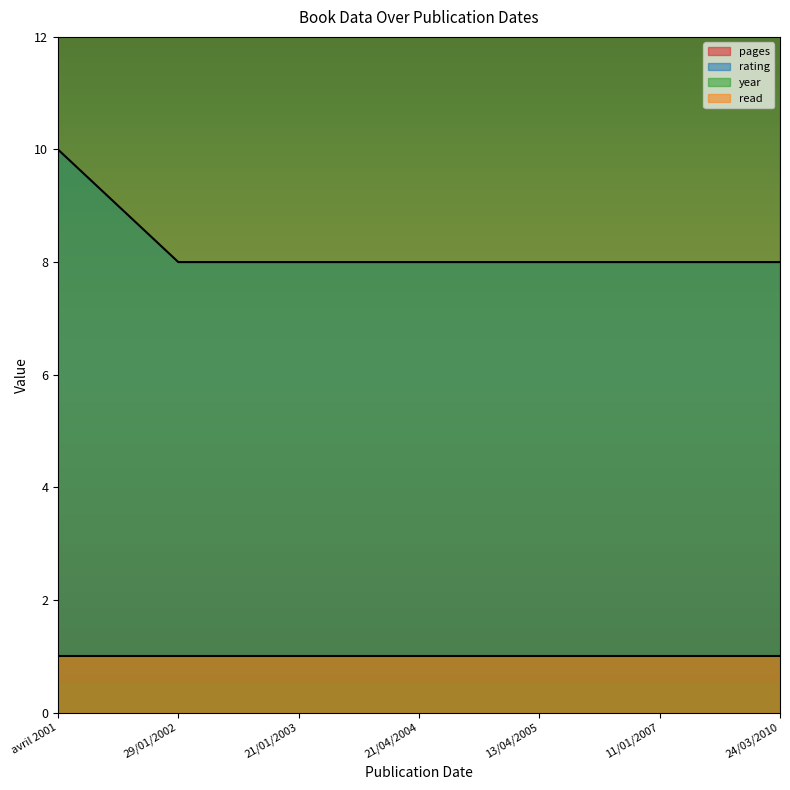

Rank the categories by pages value from highest to lowest.

avril 2001, 29/01/2002, 21/01/2003, 21/04/2004, 13/04/2005, 11/01/2007, 24/03/2010